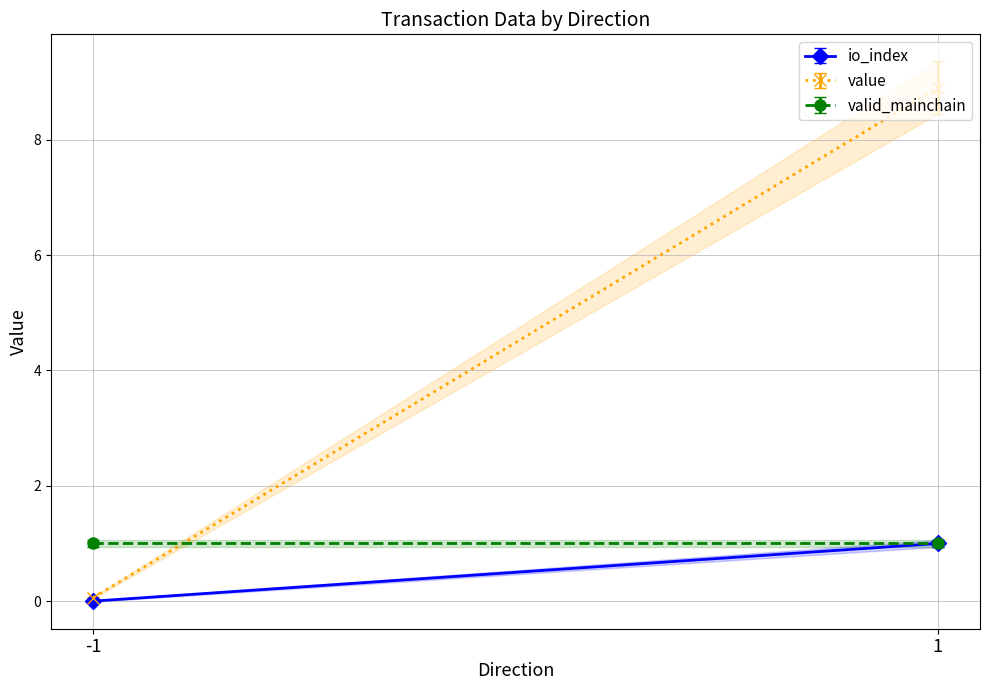

Which series has the widest spread of values?

value